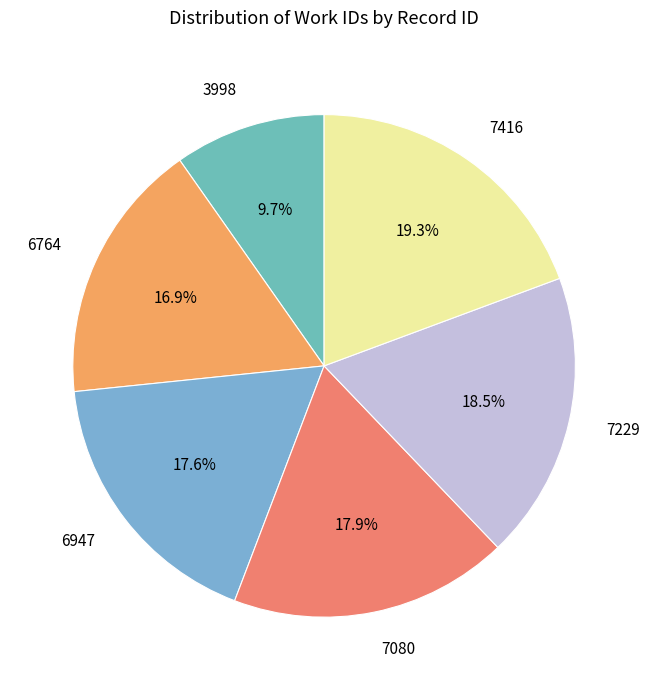

To the nearest percent, what is the combined percentage of 7080 and 6947?

36%